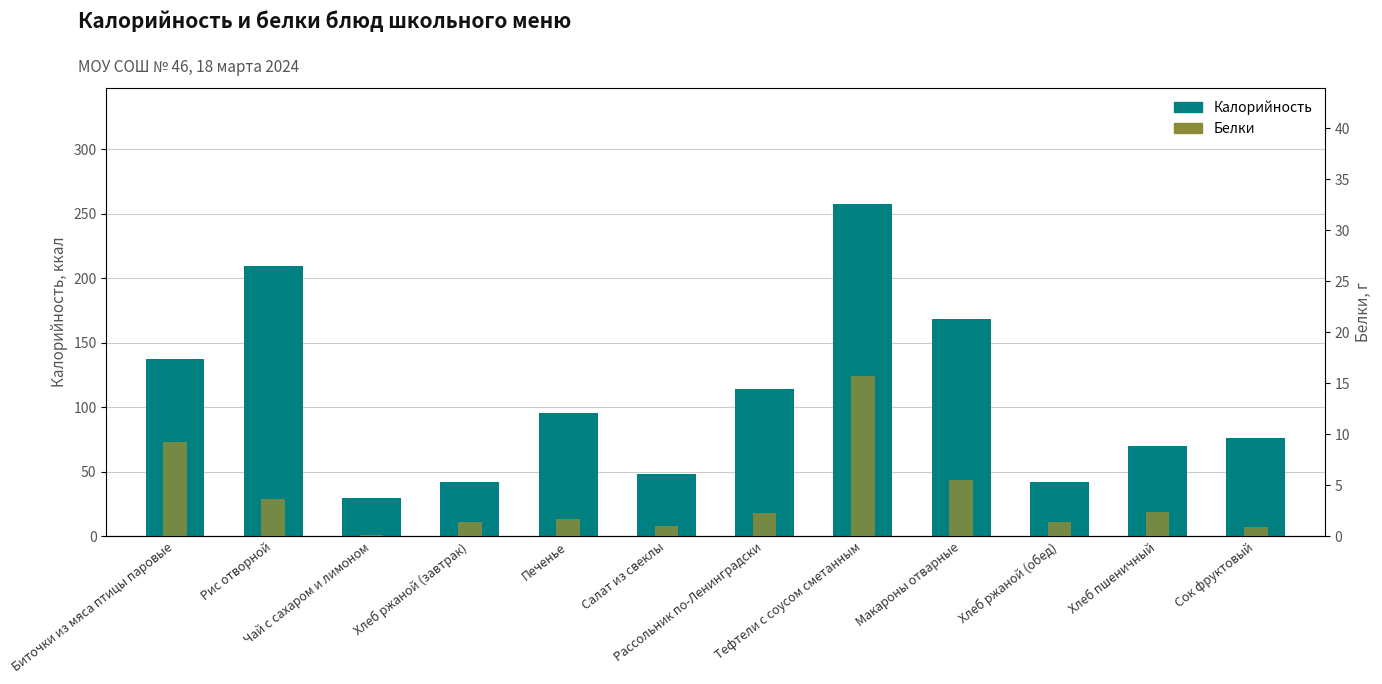

Reading left to right, list all the values displayed in this chart.

Калорийность: Биточки из мяса птицы паровые=137.5	Рис отворной=209.7	Чай с сахаром и лимоном=29.5	Хлеб ржаной (завтрак)=42.0	Печенье=95.3	Салат из свеклы=47.9	Рассольник по-Ленинградски=113.8	Тефтели с соусом сметанным=257.4	Макароны отварные=168.4	Хлеб ржаной (обед)=42.0	Хлеб пшеничный=70.1	Сок фруктовый=76.3
Белки: Биточки из мяса птицы паровые=9.2	Рис отворной=3.6	Чай с сахаром и лимоном=0.1	Хлеб ржаной (завтрак)=1.4	Печенье=1.7	Салат из свеклы=1.0	Рассольник по-Ленинградски=2.3	Тефтели с соусом сметанным=15.7	Макароны отварные=5.5	Хлеб ржаной (обед)=1.4	Хлеб пшеничный=2.4	Сок фруктовый=0.9